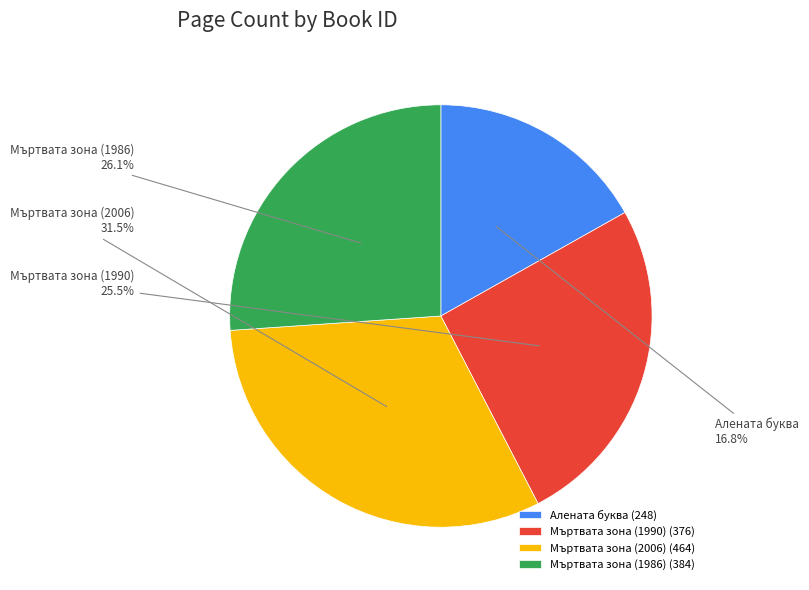

What is the ratio of the value at Мъртвата зона (2006) to the value at Мъртвата зона (1986)?

1.2